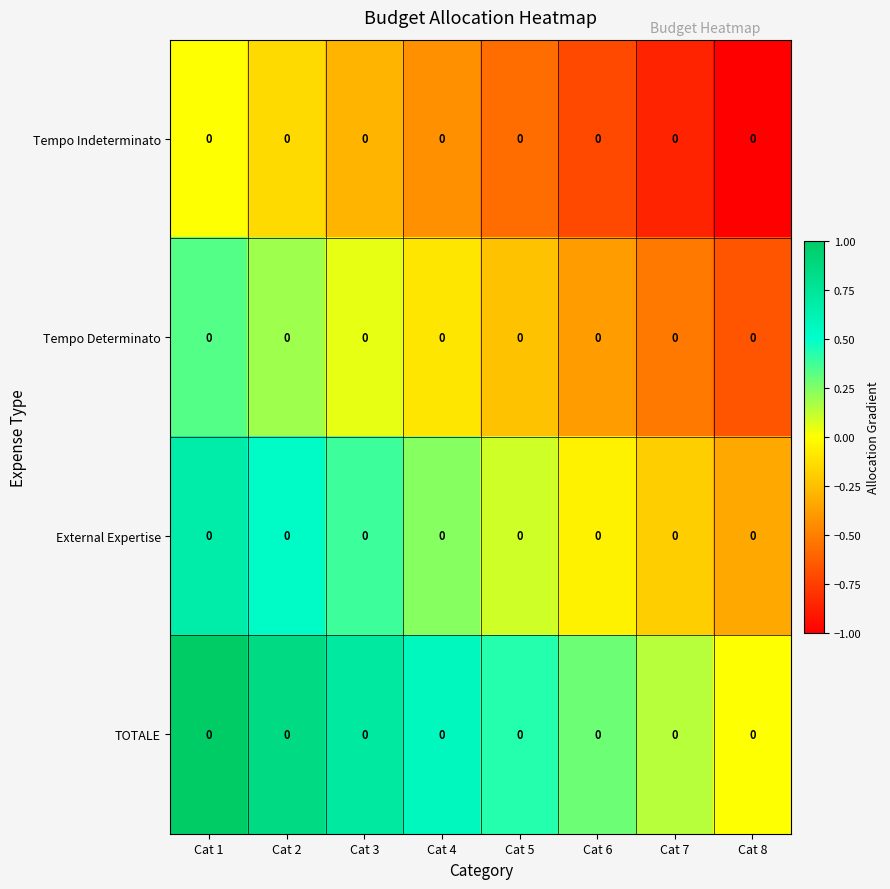

How many positive values does the TOTALE series have?

7